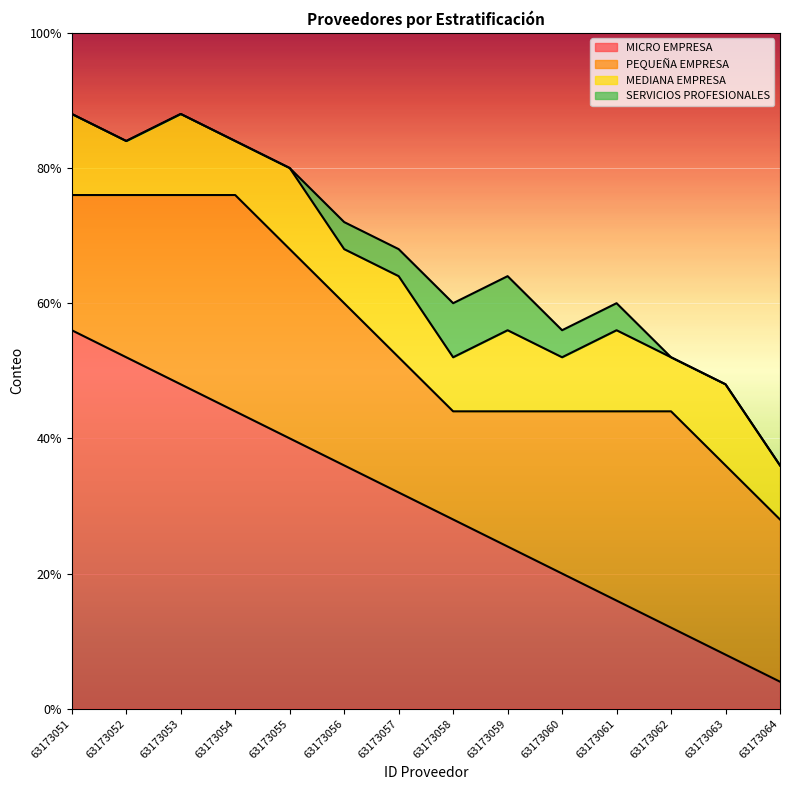

How many lines are shown in the chart?

4